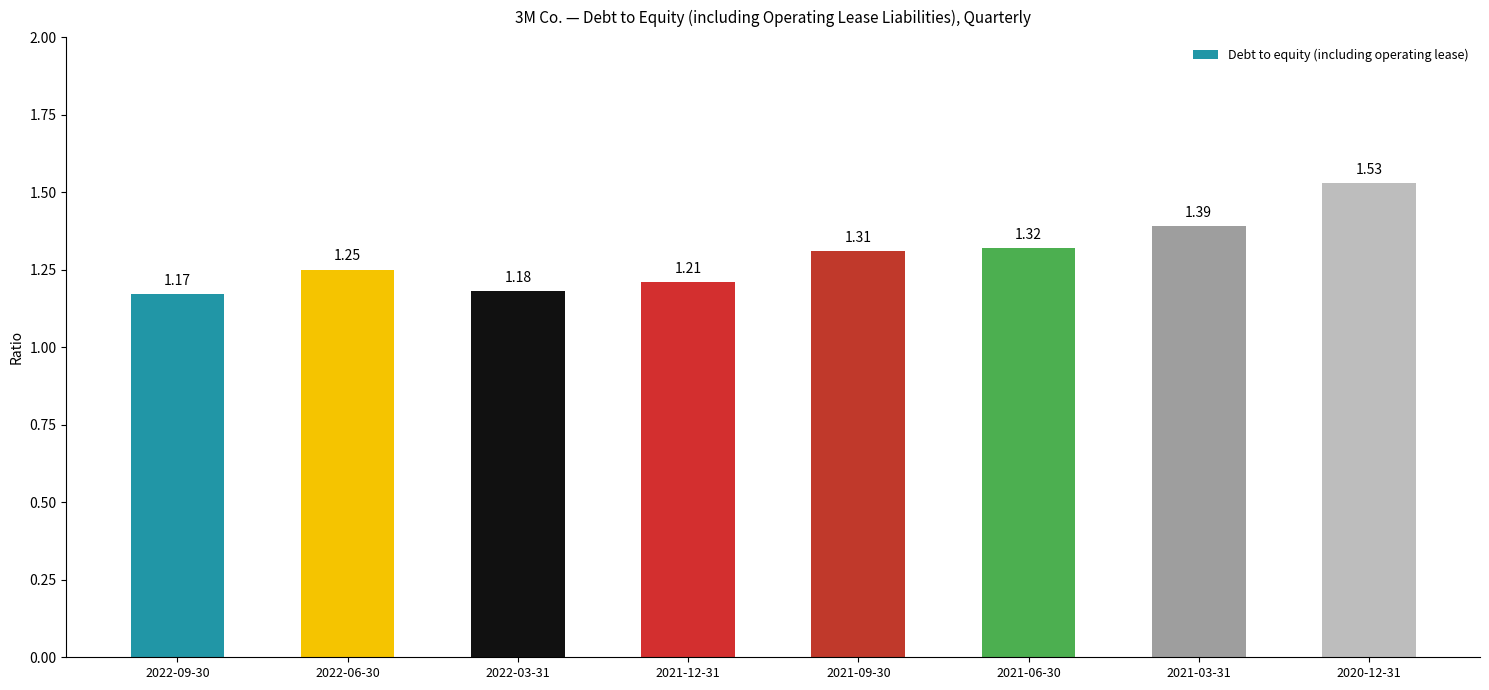

Rank the categories by value from lowest to highest.

2022-09-30, 2022-03-31, 2021-12-31, 2022-06-30, 2021-09-30, 2021-06-30, 2021-03-31, 2020-12-31